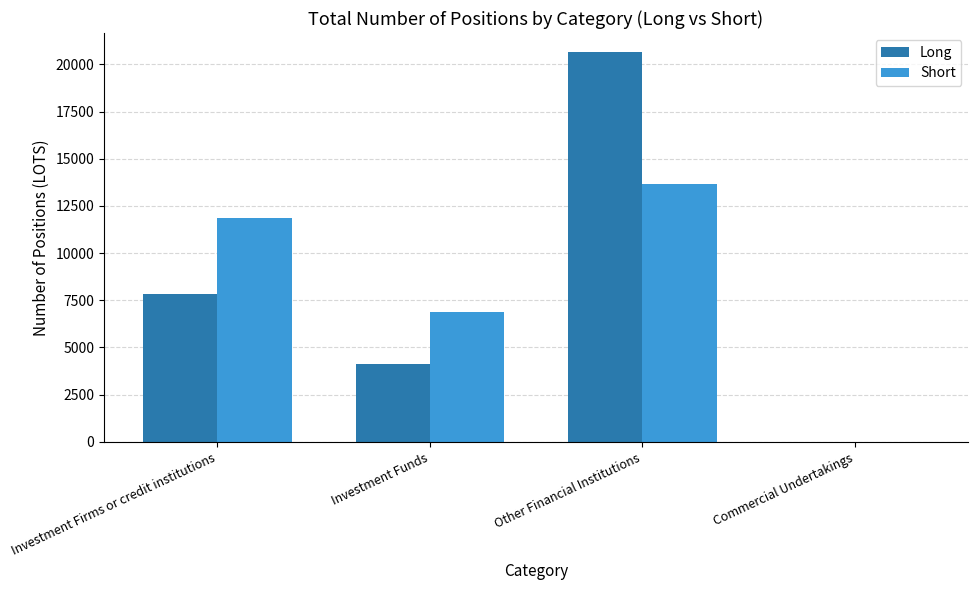

Are the bars horizontal?

No